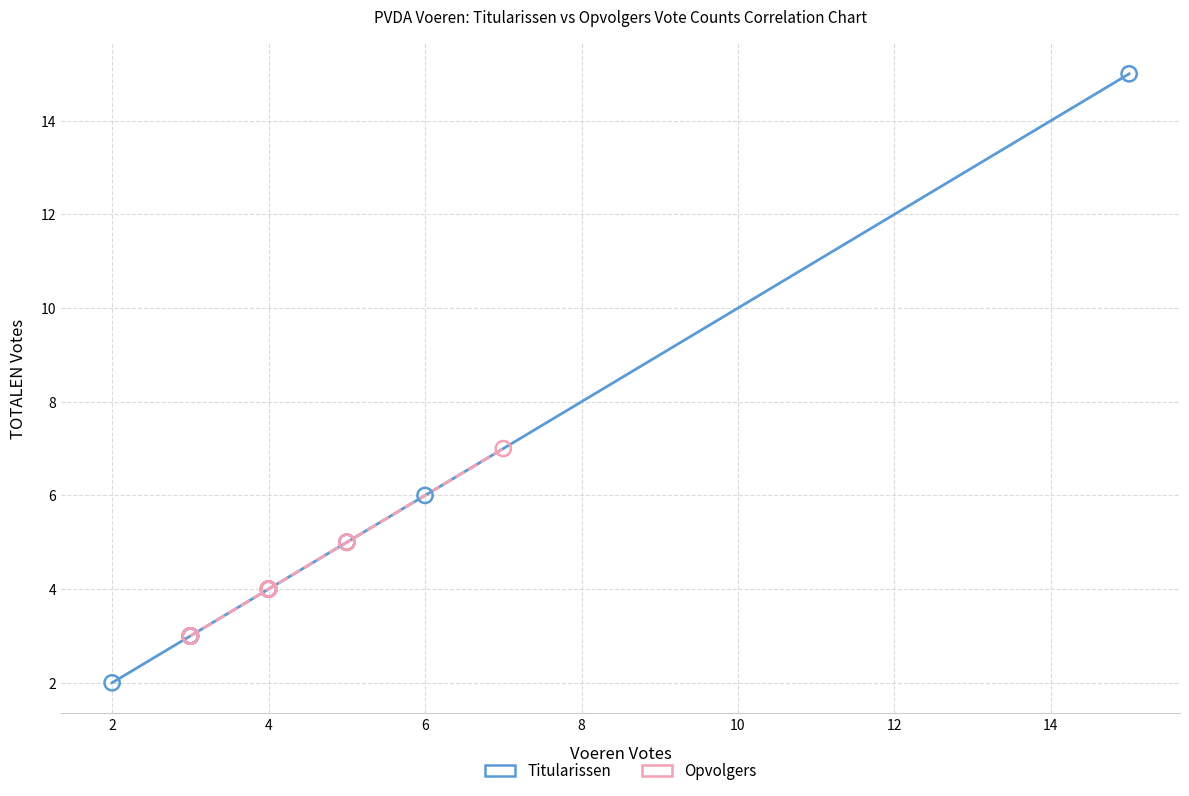

What are all the series names shown in the legend?

Titularissen, Opvolgers